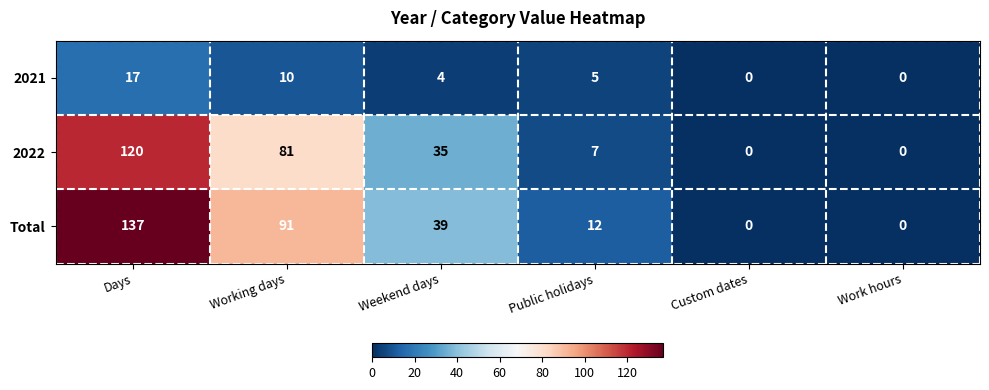

Rank the series by their maximum value, from lowest to highest.

2021, 2022, Total